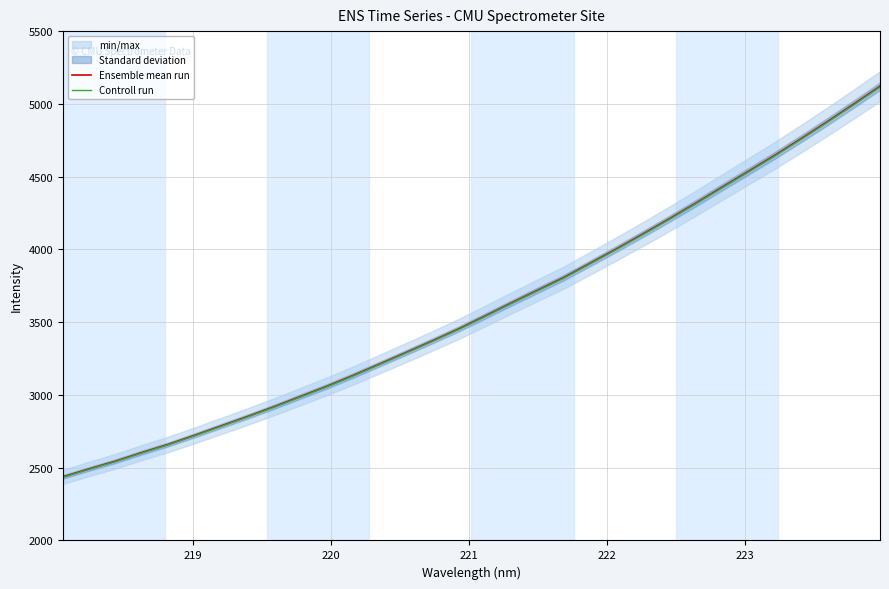

What is the maximum value for Controll run?

5116.2